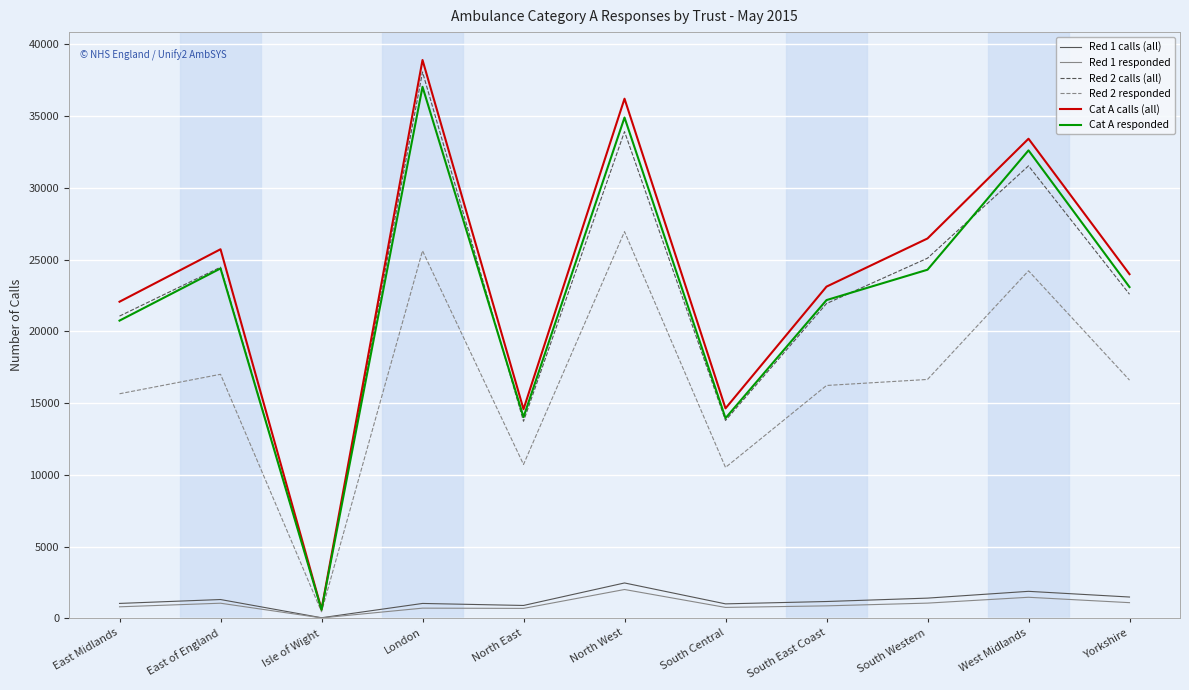

Read the Red 1 calls (all) value at North East.

904